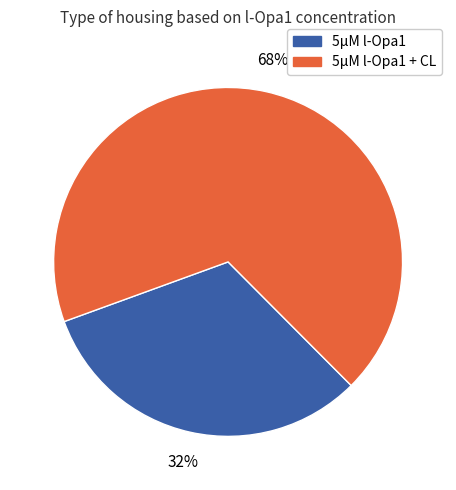

Which slice is the smallest?

5μM l-Opa1